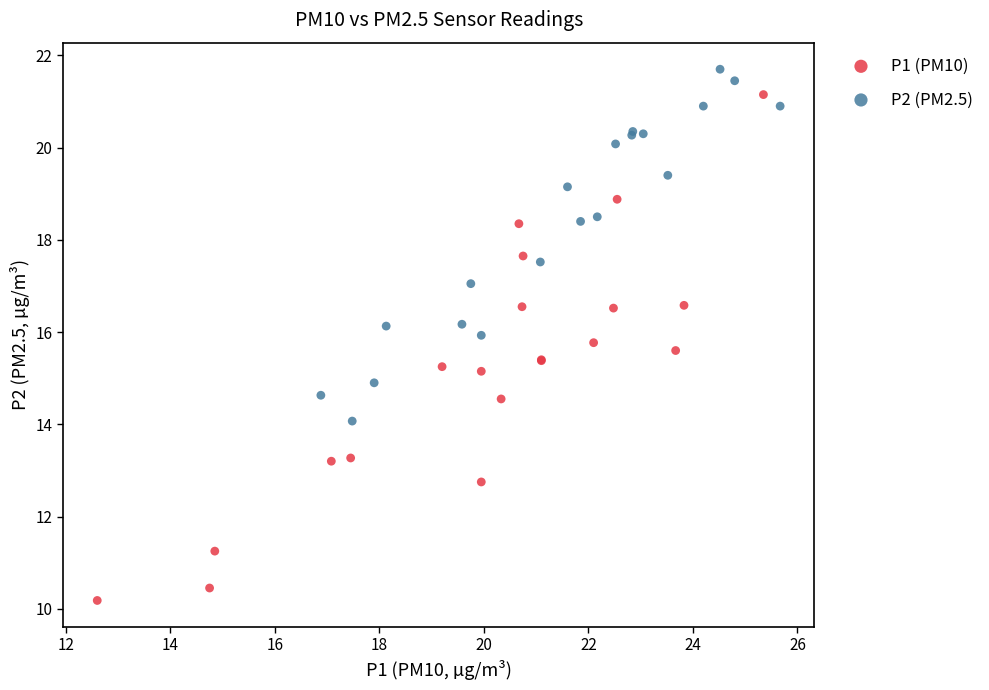

Which series reaches the maximum Y coordinate?

P2 (PM2.5)